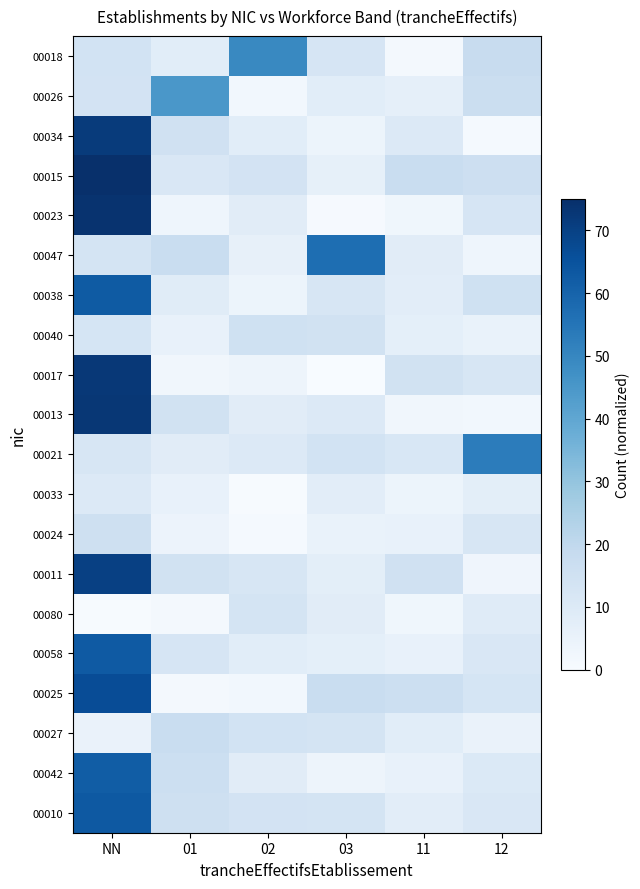

Reading right to left, extract all data points from this chart.

00018: 12=17.6	11=1.7	03=12.6	02=49.3	01=7.9	NN=14.0
00026: 12=16.7	11=6.7	03=8.1	02=2.3	01=45.1	NN=13.7
00034: 12=1.2	11=10.0	03=4.1	02=8.0	01=14.8	NN=71.7
00015: 12=16.1	11=17.5	03=6.4	02=13.7	01=11.4	NN=75.0
00023: 12=12.3	11=2.8	03=0.8	02=8.4	01=3.5	NN=74.1
00047: 12=3.4	11=8.5	03=57.1	02=5.9	01=17.4	NN=13.4
00038: 12=15.0	11=7.9	03=12.1	02=4.1	01=8.6	NN=62.4
00040: 12=5.2	11=7.0	03=14.5	02=15.0	01=5.6	NN=12.6
00017: 12=12.0	11=14.2	03=0.1	02=3.6	01=2.5	NN=72.4
00013: 12=2.1	11=2.5	03=10.3	02=8.3	01=14.1	NN=72.8
00021: 12=52.9	11=11.4	03=13.8	02=10.2	01=8.5	NN=12.0
00033: 12=7.4	11=3.9	03=7.9	02=0.6	01=5.5	NN=10.1
00024: 12=11.9	11=5.3	03=5.1	02=1.1	01=4.2	NN=15.4
00011: 12=3.0	11=14.7	03=7.3	02=12.0	01=14.1	NN=70.1
00080: 12=9.0	11=2.9	03=8.3	02=13.0	01=1.6	NN=0.4
00058: 12=11.4	11=5.4	03=6.9	02=8.0	01=12.6	NN=62.8
00025: 12=12.6	11=16.4	03=17.3	02=2.1	01=1.6	NN=66.6
00027: 12=4.9	11=8.1	03=12.9	02=14.0	01=17.5	NN=4.8
00042: 12=10.4	11=5.5	03=3.6	02=8.2	01=16.3	NN=61.8
00010: 12=11.3	11=7.8	03=13.0	02=13.7	01=15.4	NN=63.3